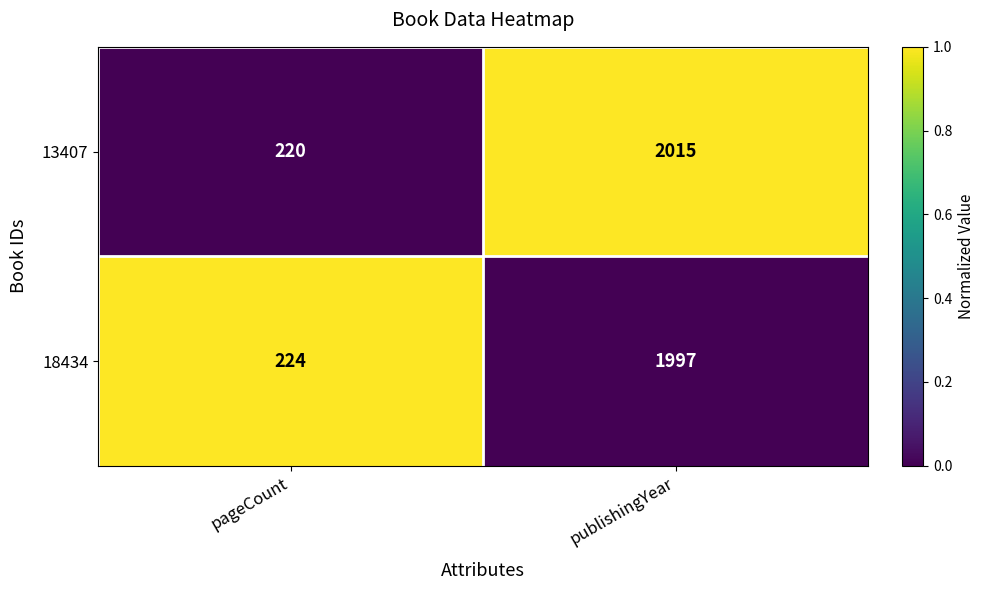

Which series changed the most between pageCount and publishingYear?

13407